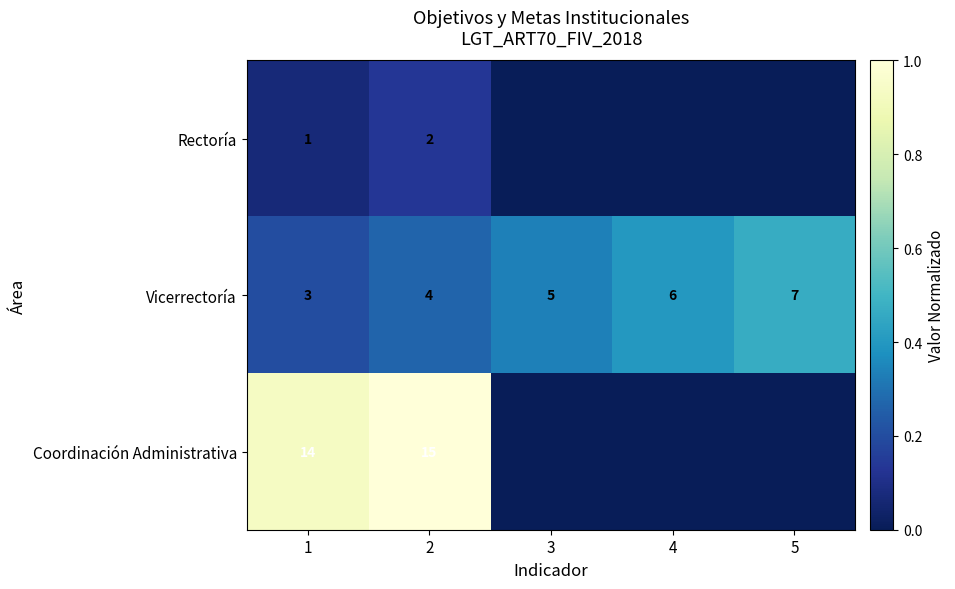

At how many categories does at least one series exceed 0?

5